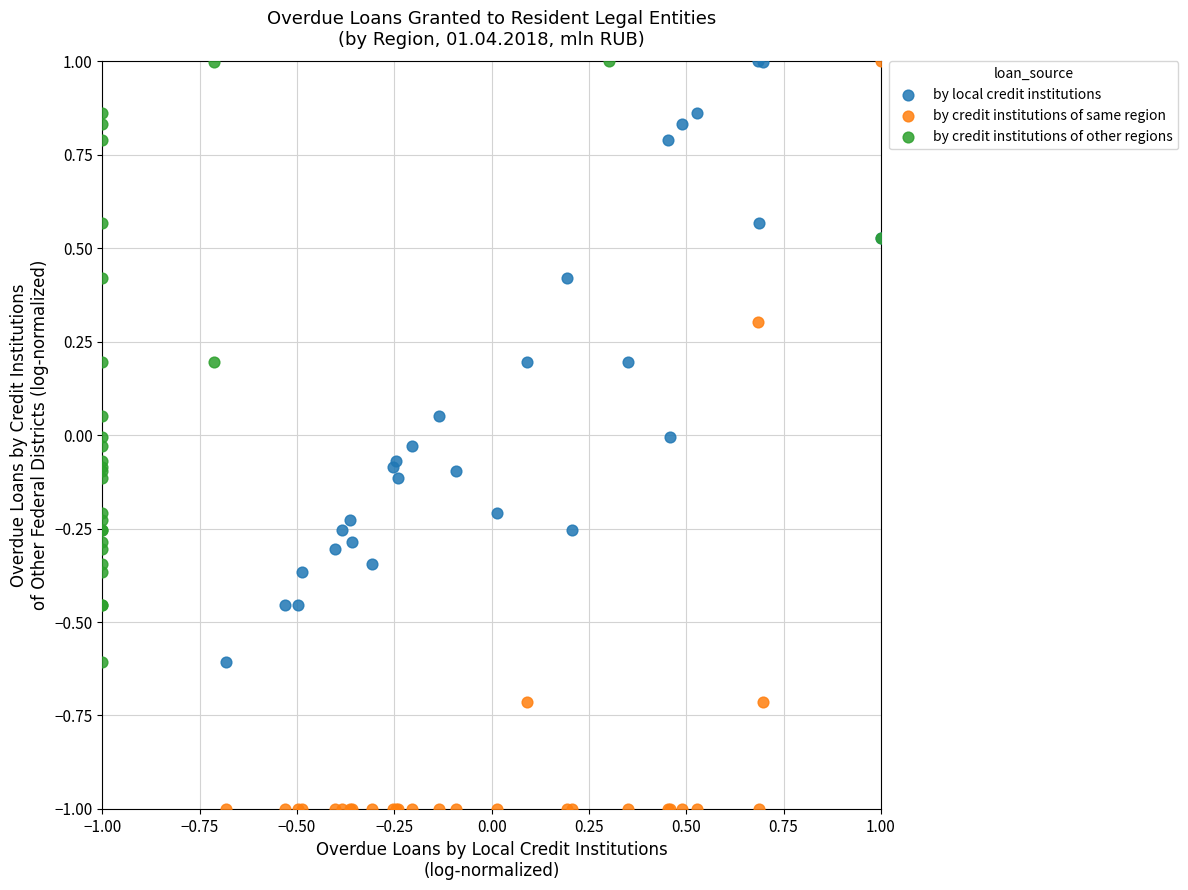

Which series contains the lowest Y value?

by credit institutions of same region